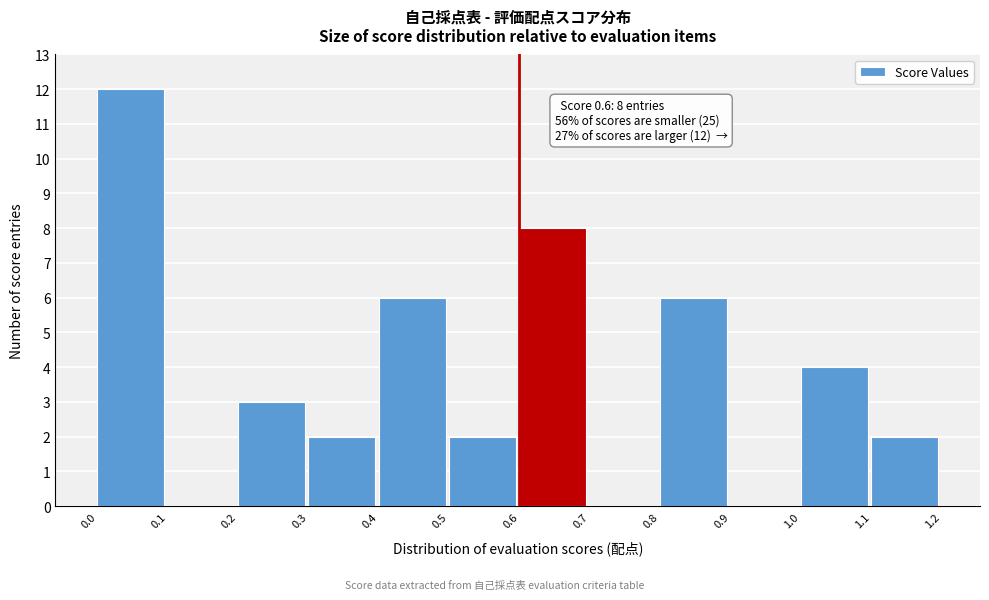

Over which range of the x-axis is the bar tallest?

0.0 to 0.1